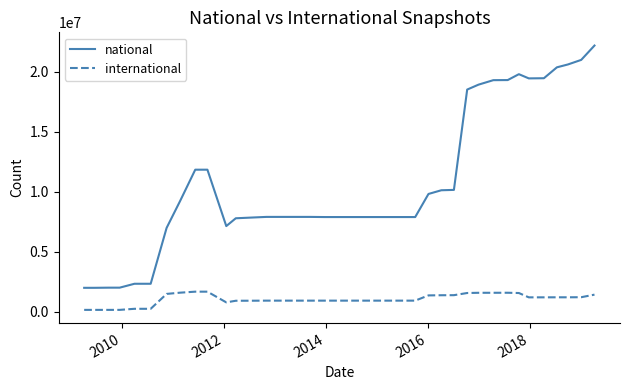

True or false: international and national cross at least once.

False